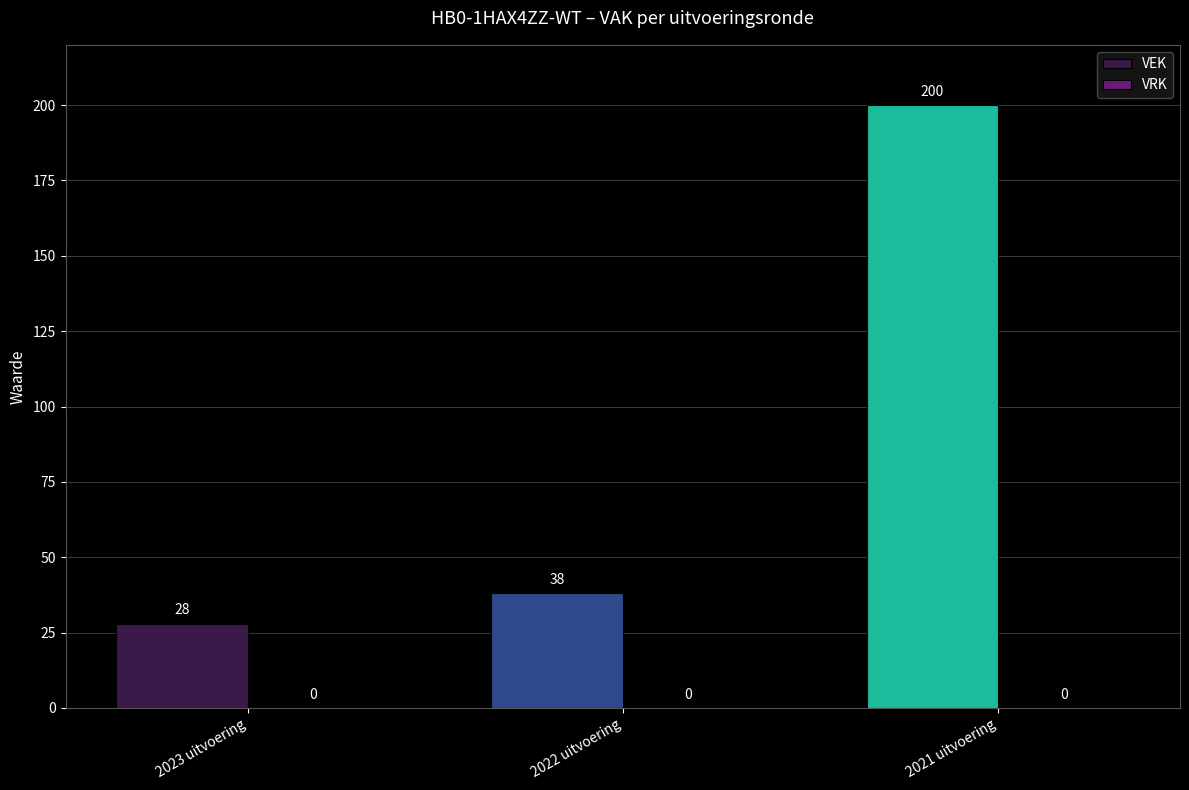

List the labels in order of value, largest first.

2021 uitvoering, 2022 uitvoering, 2023 uitvoering